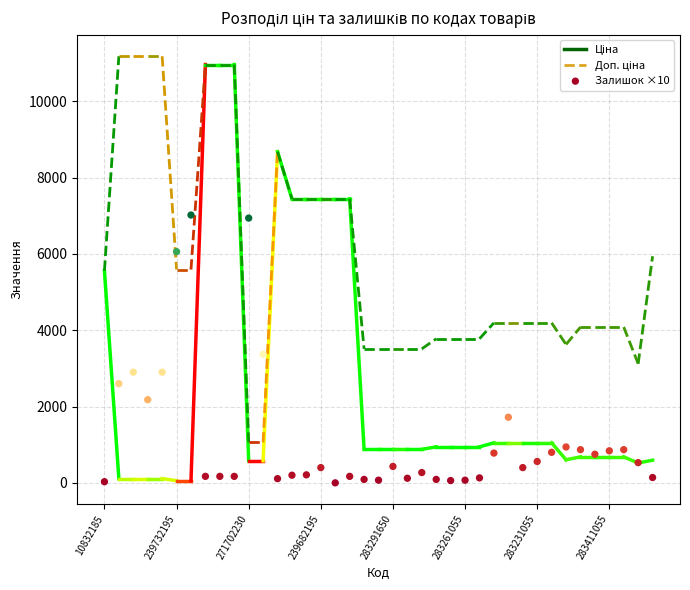

What Y value in the scatter plot is closest to 3510?

3370